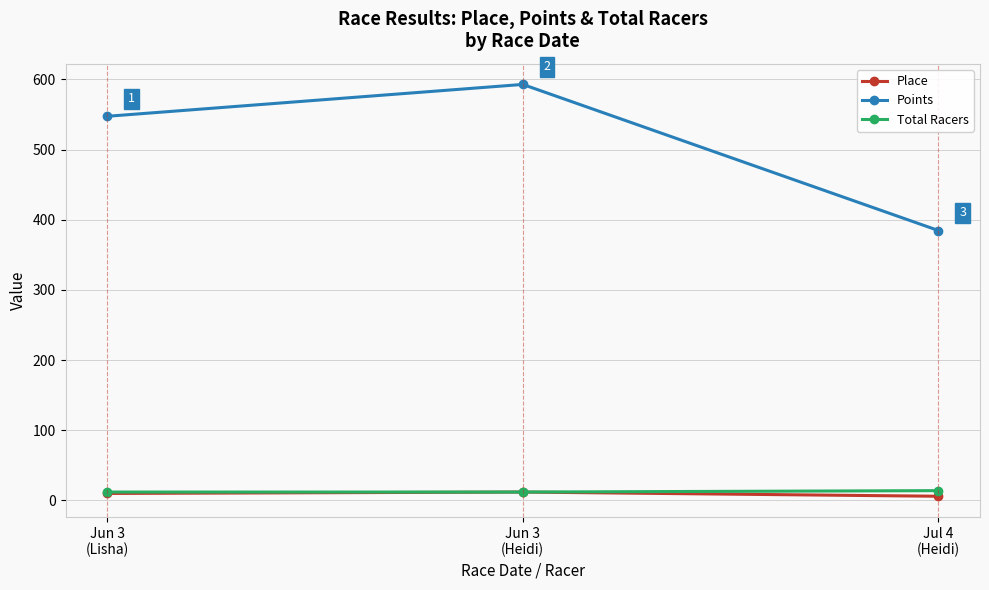

At which category is the sum across all series the highest?

Jun 3
(Heidi)